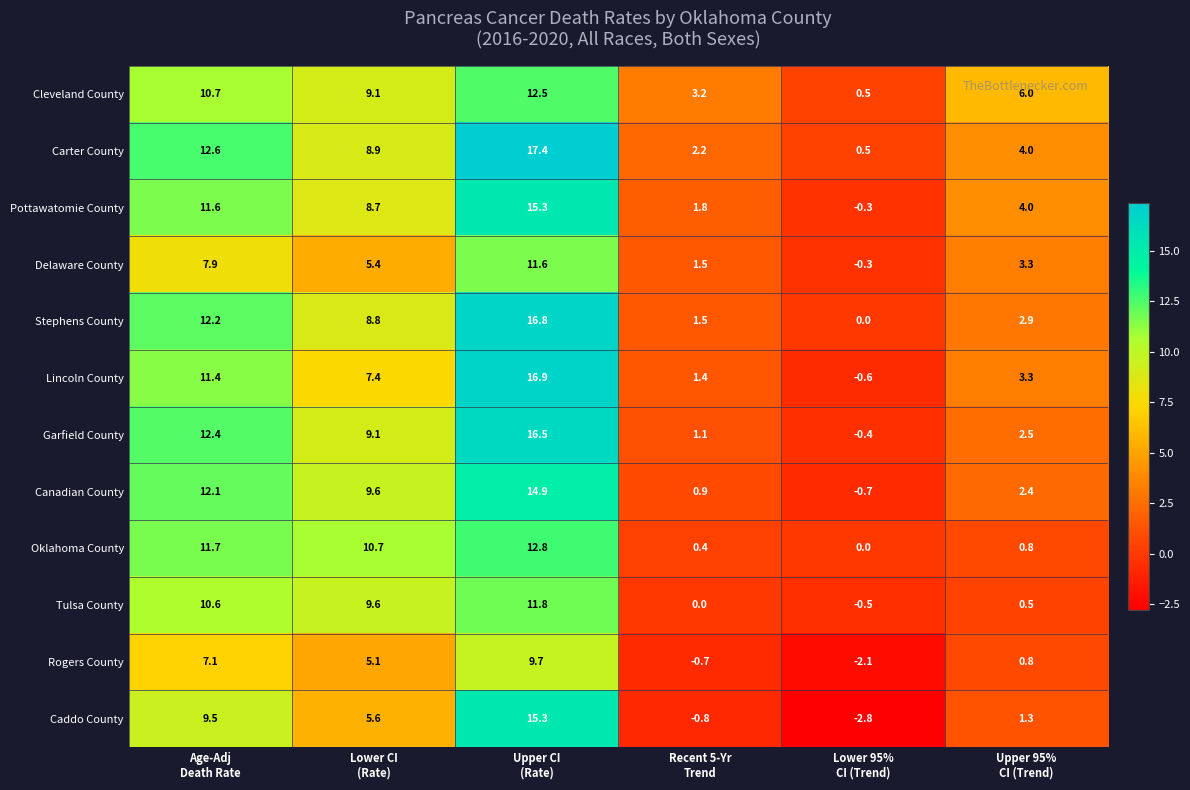

Which series has the widest spread of values?

Caddo County